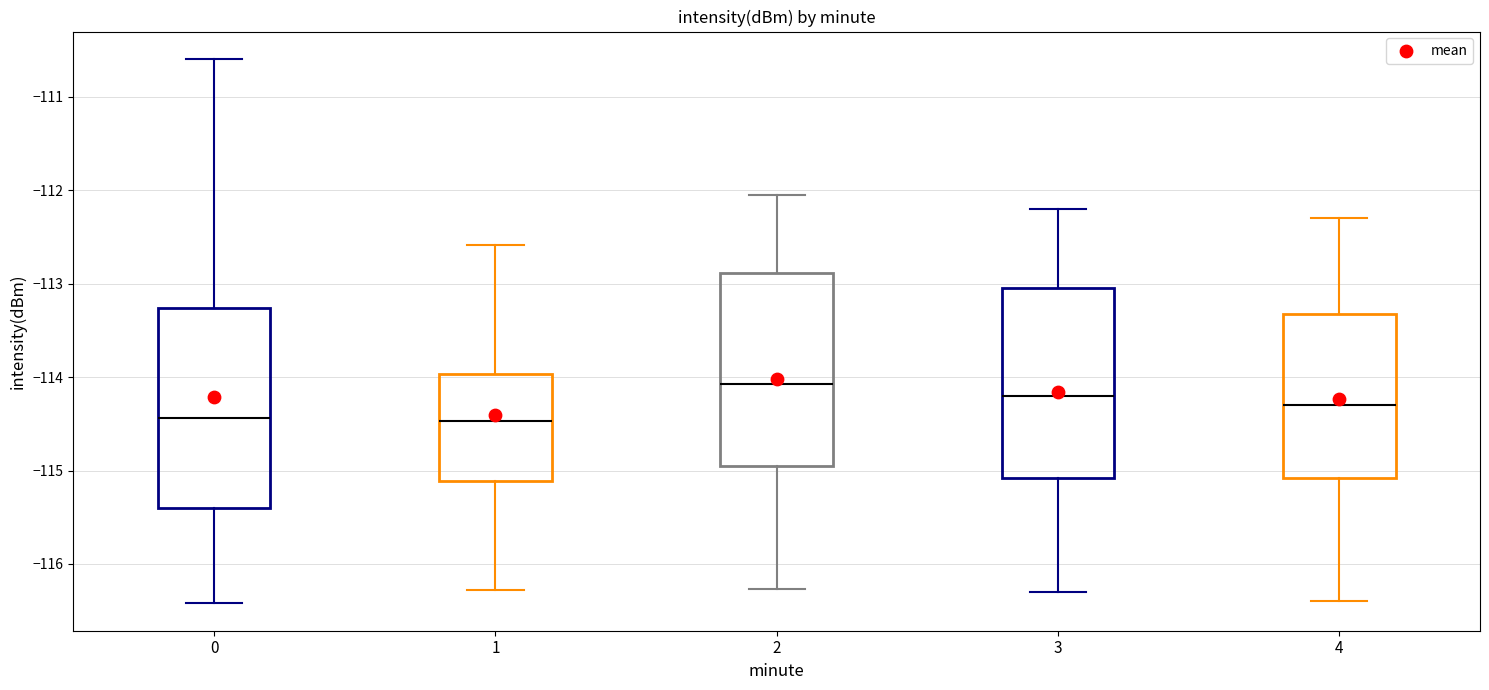

Reading left to right, transcribe this box plot: for each box, give where its median line is, the range the box spans, and where its two whiskers end, as read against the y-axis. The values are not printed on the chart, so give them approximately, as read against the axis.

0: median -114.4, box -115.4 to -113.3, whiskers -116.4 to -110.6
1: median -114.5, box -115.1 to -114.0, whiskers -116.3 to -112.6
2: median -114.1, box -115.0 to -112.9, whiskers -116.3 to -112.0
3: median -114.2, box -115.1 to -113.0, whiskers -116.3 to -112.2
4: median -114.3, box -115.1 to -113.3, whiskers -116.4 to -112.3